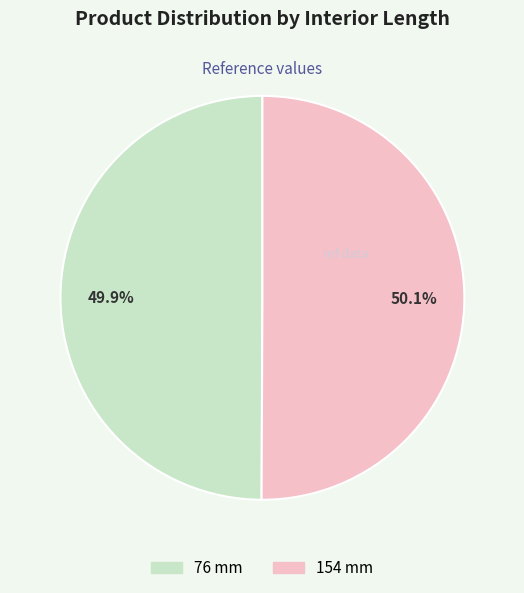

Does any single category account for the majority?

Yes